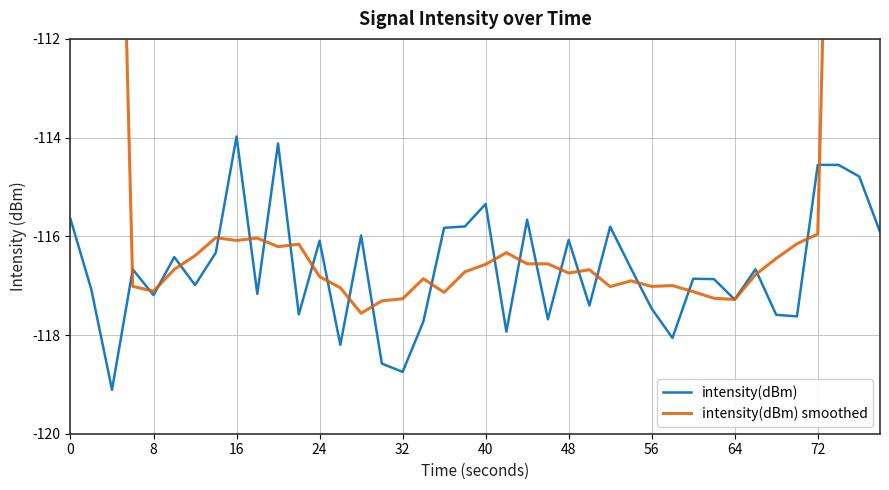

What are all the series names shown in the legend?

intensity(dBm), intensity(dBm) smoothed